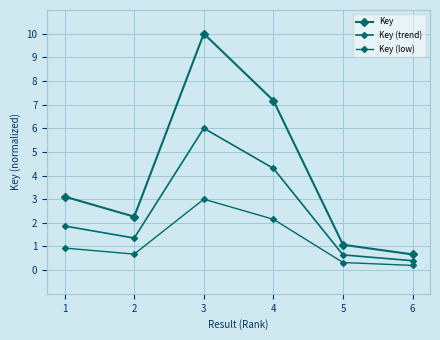

How many lines are shown in the chart?

3